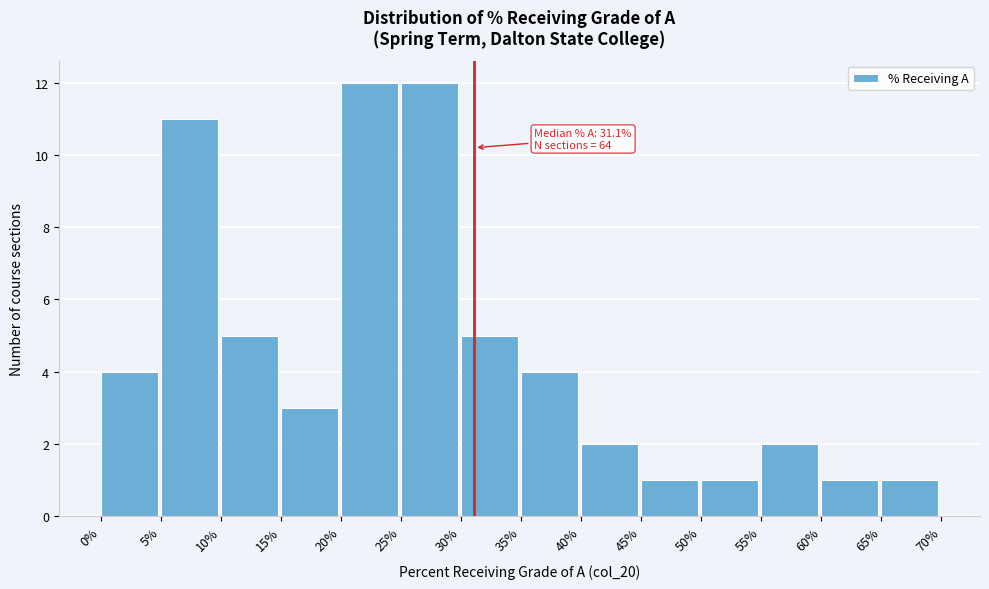

Reading left to right, transcribe all the data shown in this chart.

0%=4	5%=11	10%=5	15%=3	20%=12	25%=12	30%=5	35%=4	40%=2	45%=1	50%=1	55%=2	60%=1	65%=1